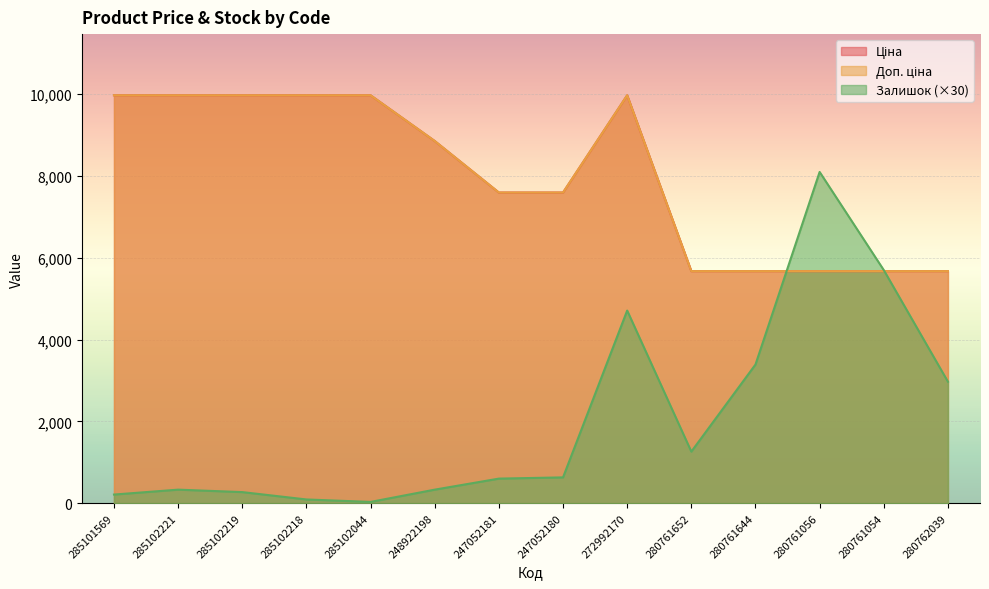

What is the difference between the Залишок values at 280761652 and 285102218?

1170.0